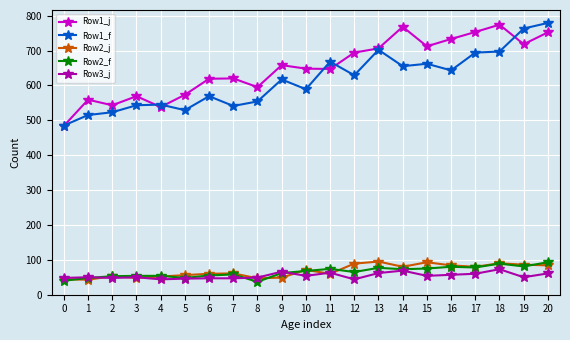

True or false: Row1_j and Row2_f intersect in this chart.

False